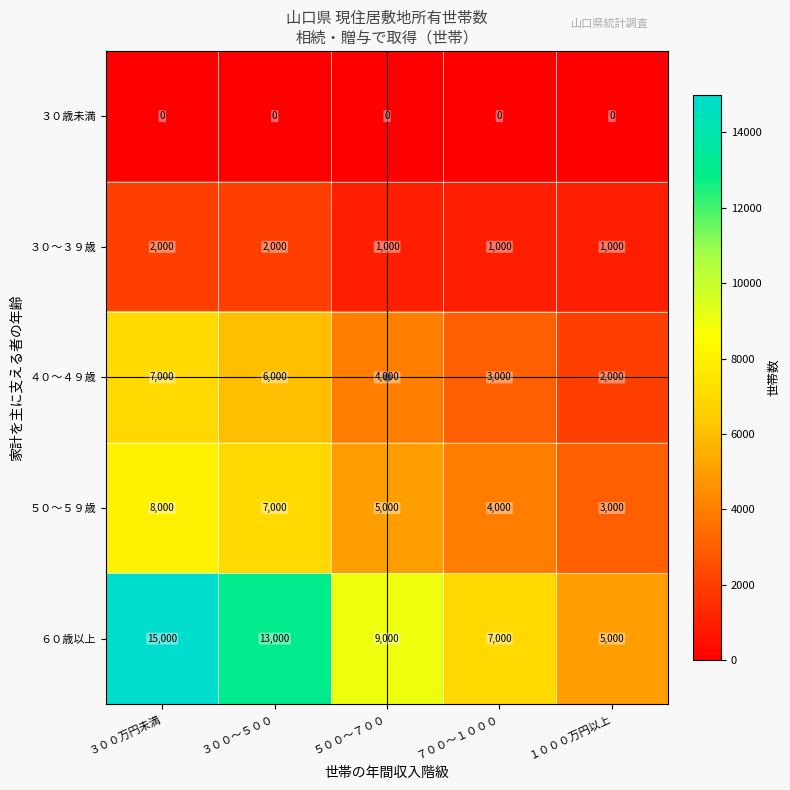

What is the sum of the ４０～４９歳 values at １０００万円以上 and ７００～１０００?

5000